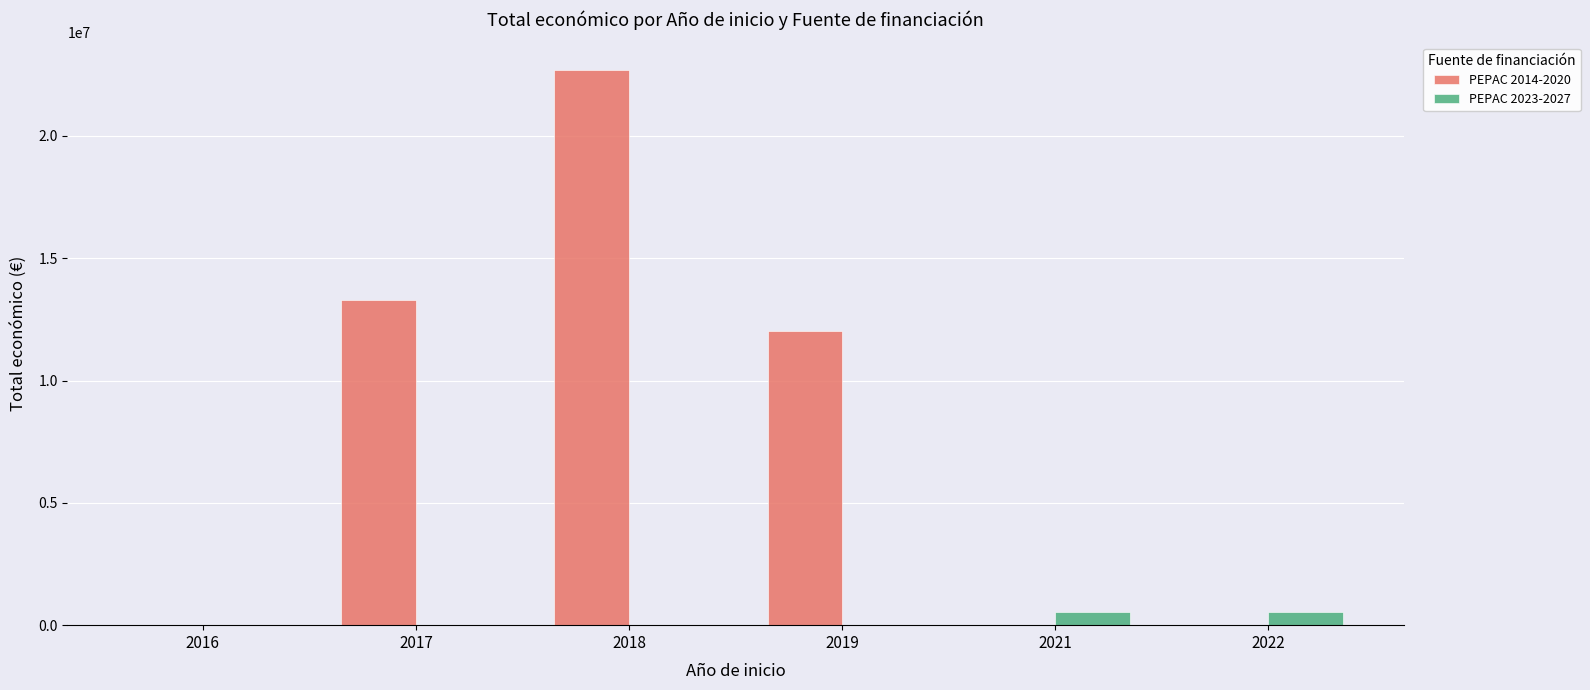

Is the value of PEPAC 2023-2027 at 2021 greater than the value of PEPAC 2014-2020 at 2019?

No